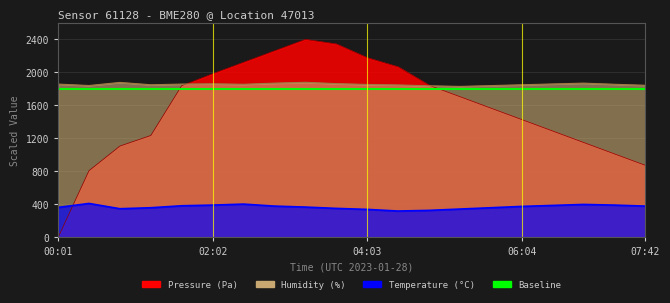

Reading left to right, transcribe all the data shown in this chart.

pressure: 00:01=0.0	00:25=809.1	00:49=1107.3	01:14=1235.5	01:38=1839.8	02:02=1983.8	02:26=2122.5	02:50=2261.3	03:15=2400.0	03:39=2344.5	04:03=2178.0	04:27=2067.1	04:52=1845.1	05:16=1706.4	05:40=1567.6	06:04=1428.9	06:29=1290.2	06:53=1151.4	07:17=1012.7	07:42=874.0
humidity: 00:01=1858.4	00:25=1841.0	00:49=1878.6	01:14=1850.2	01:38=1858.4	02:02=1862.0	02:26=1856.0	02:50=1870.0	03:15=1880.0	03:39=1864.0	04:03=1854.0	04:27=1848.0	04:52=1838.0	05:16=1830.0	05:40=1840.0	06:04=1850.0	06:29=1860.0	06:53=1870.0	07:17=1856.0	07:42=1844.0
temperature: 00:01=364.0	00:25=412.0	00:49=348.0	01:14=360.0	01:38=384.0	02:02=392.0	02:26=404.0	02:50=380.0	03:15=368.0	03:39=352.0	04:03=340.0	04:27=320.0	04:52=328.0	05:16=344.0	05:40=360.0	06:04=376.0	06:29=388.0	06:53=400.0	07:17=392.0	07:42=380.0